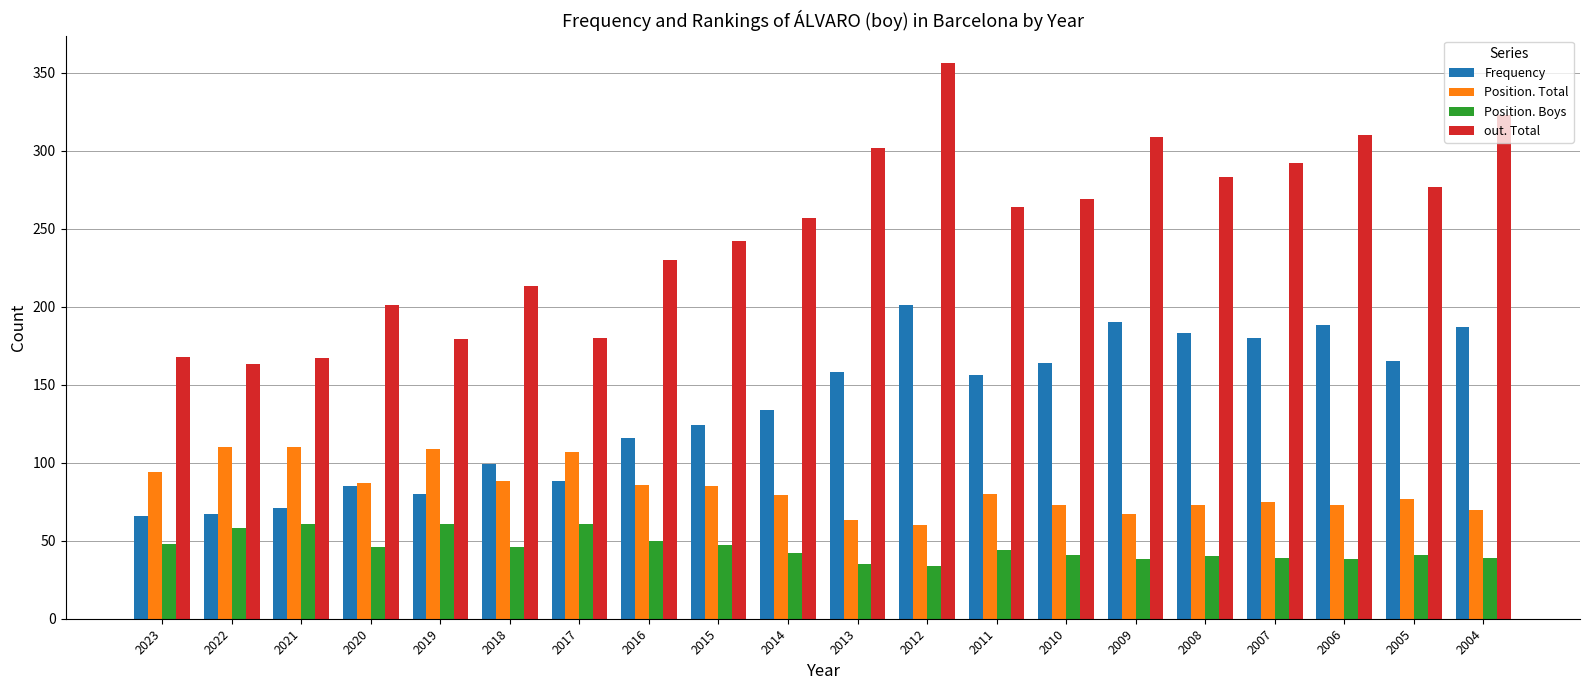

What is the difference between the highest and lowest values at 2010?

228